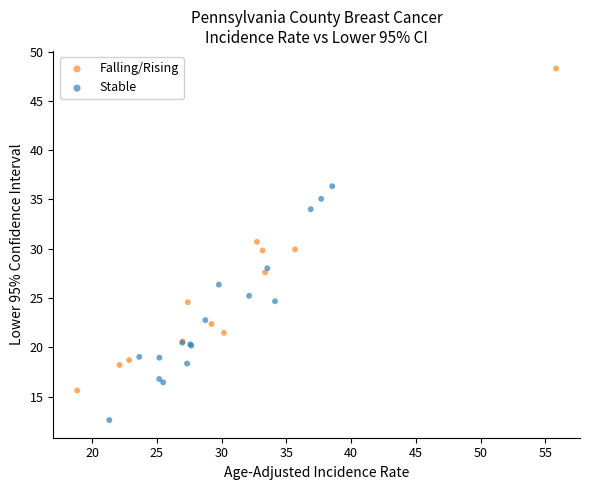

What are all the series names shown in the legend?

Falling/Rising, Stable